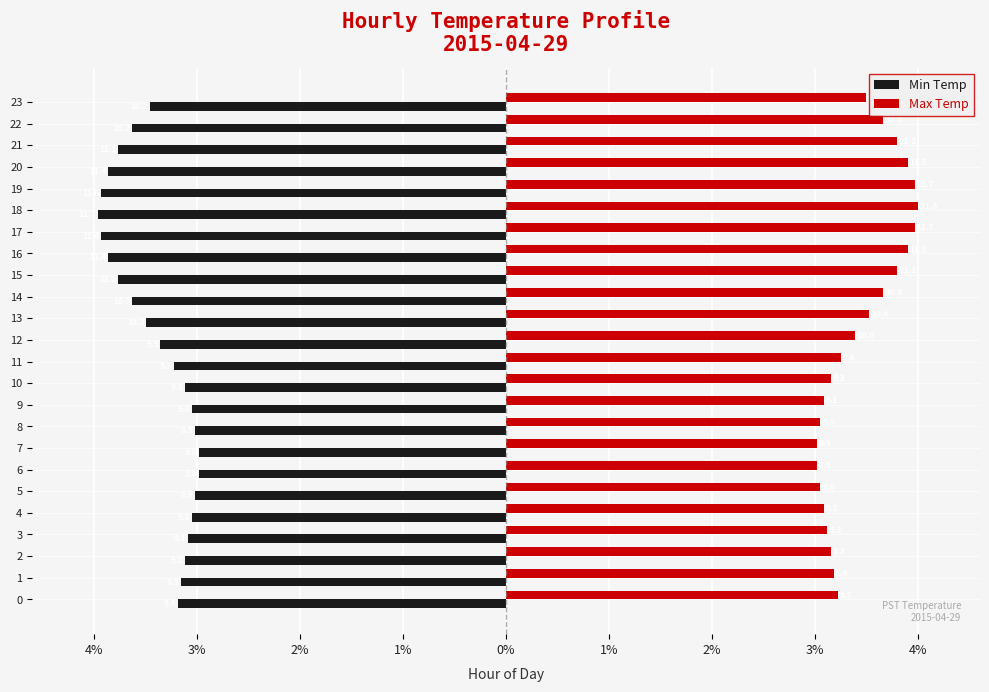

List the series in order of their overall mean, highest first.

Max Temp, Min Temp